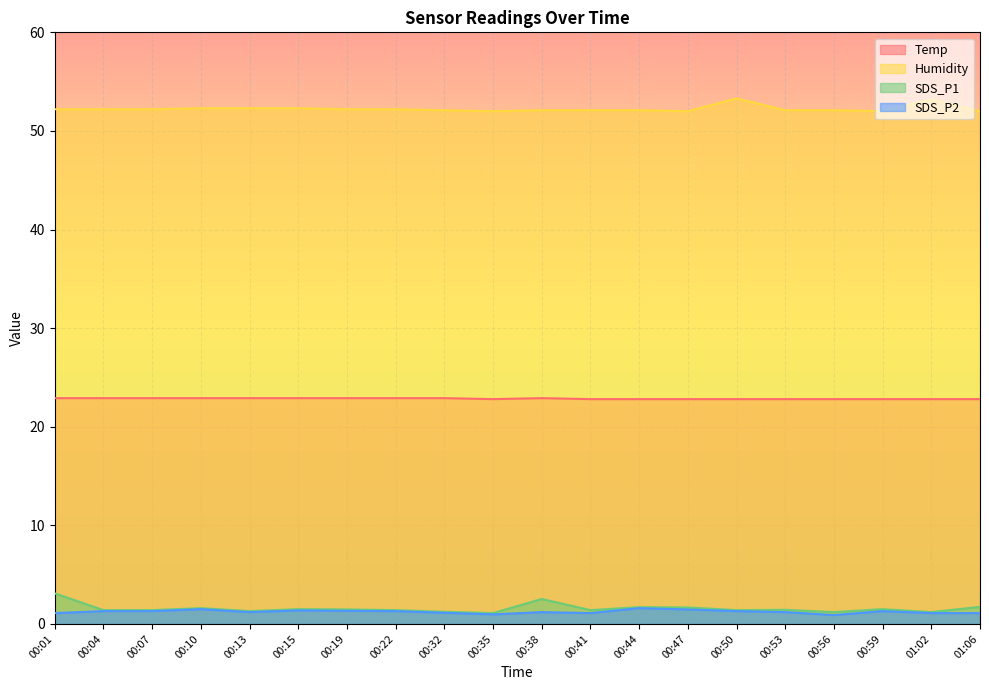

How many lines are shown in the chart?

4